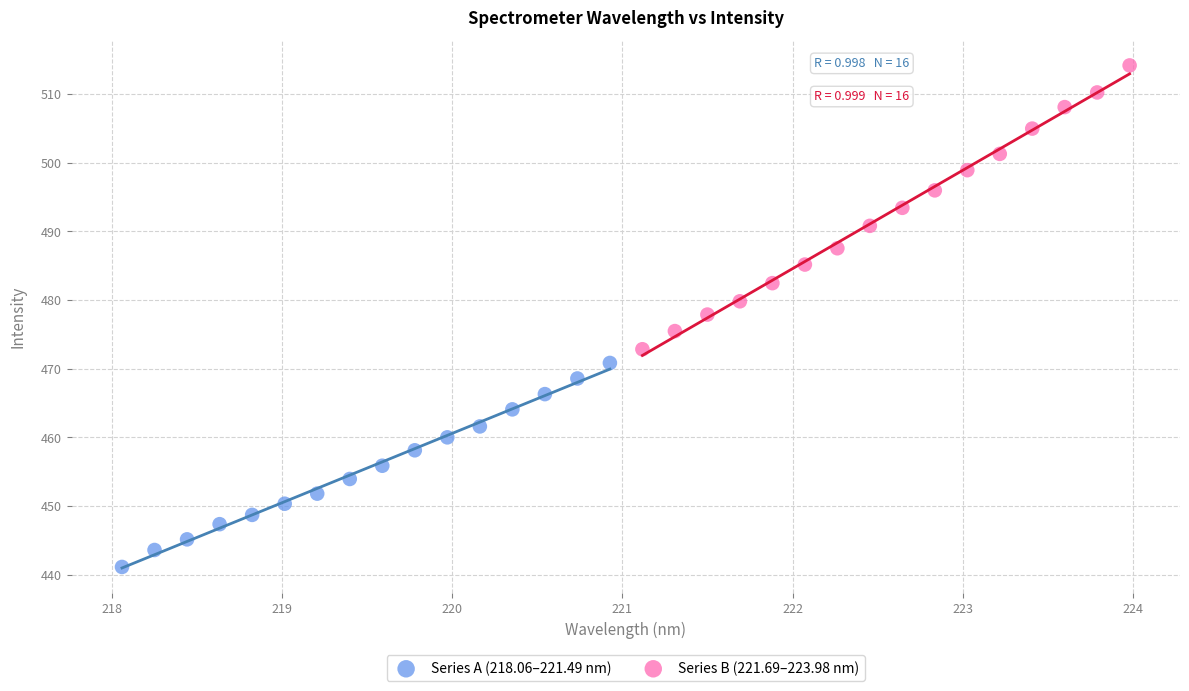

What are all the series names shown in the legend?

Series A (218.06–221.49 nm), Series B (221.69–223.98 nm)